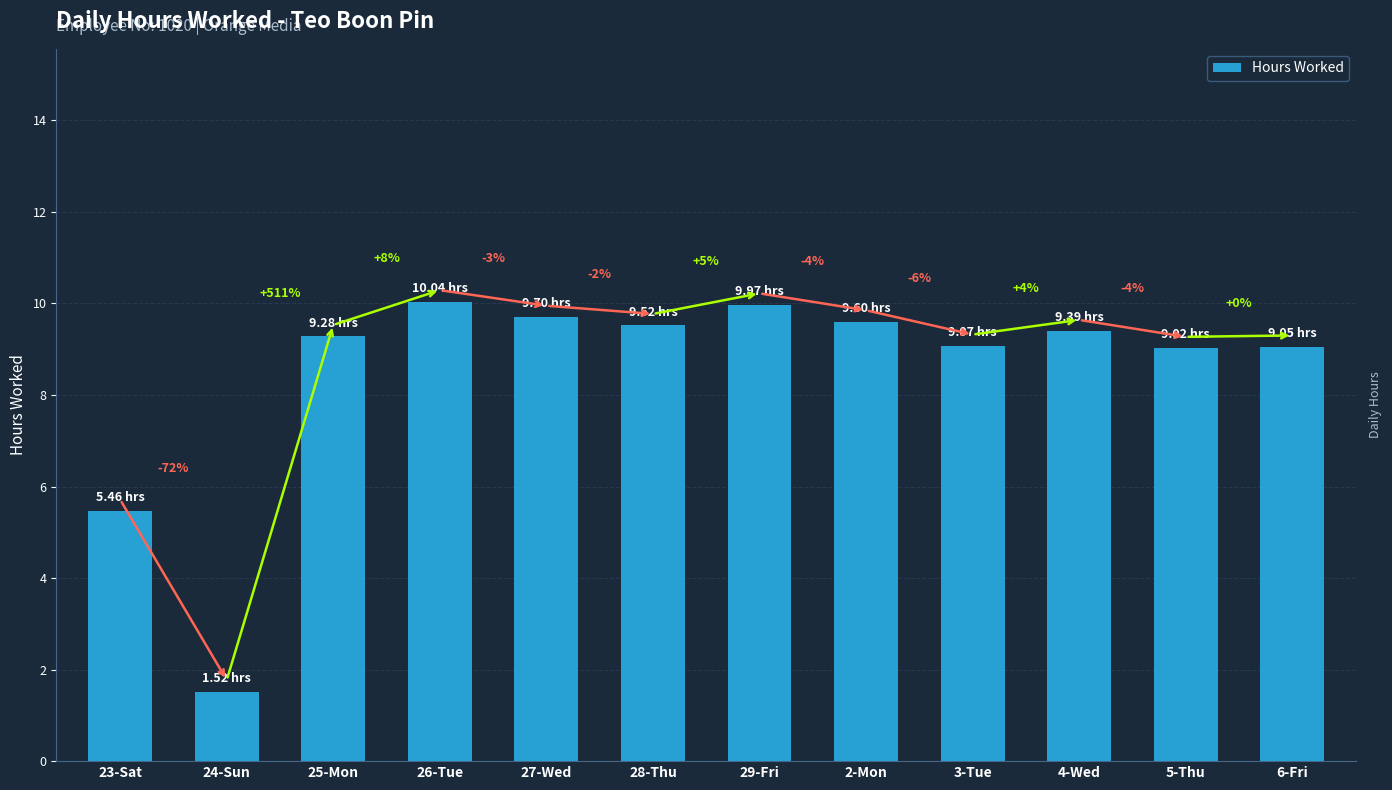

What is the maximum value shown in the chart?

10.0